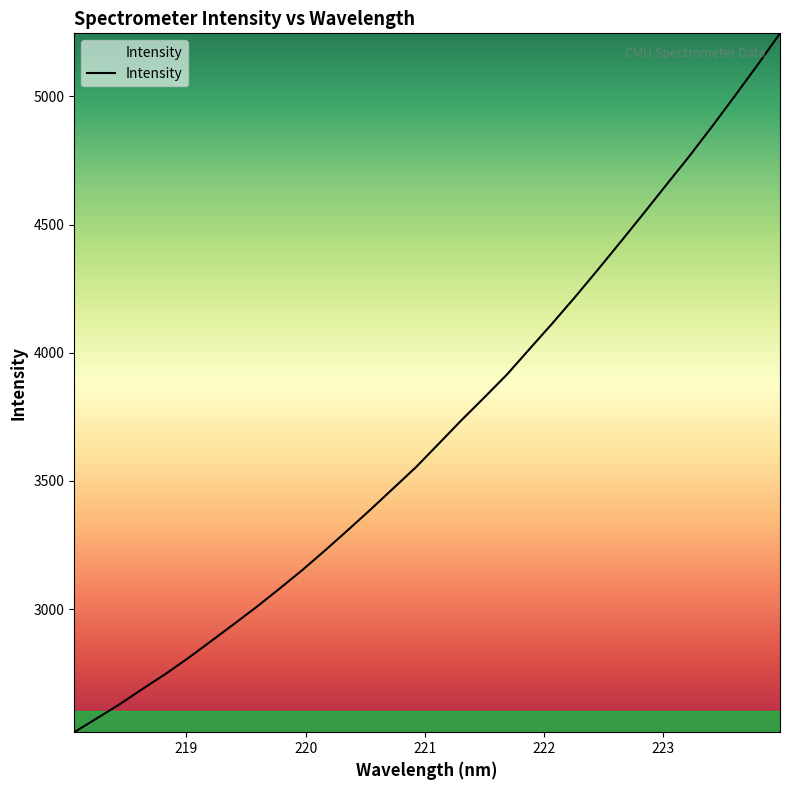

What is the maximum value shown in the chart?

5245.8